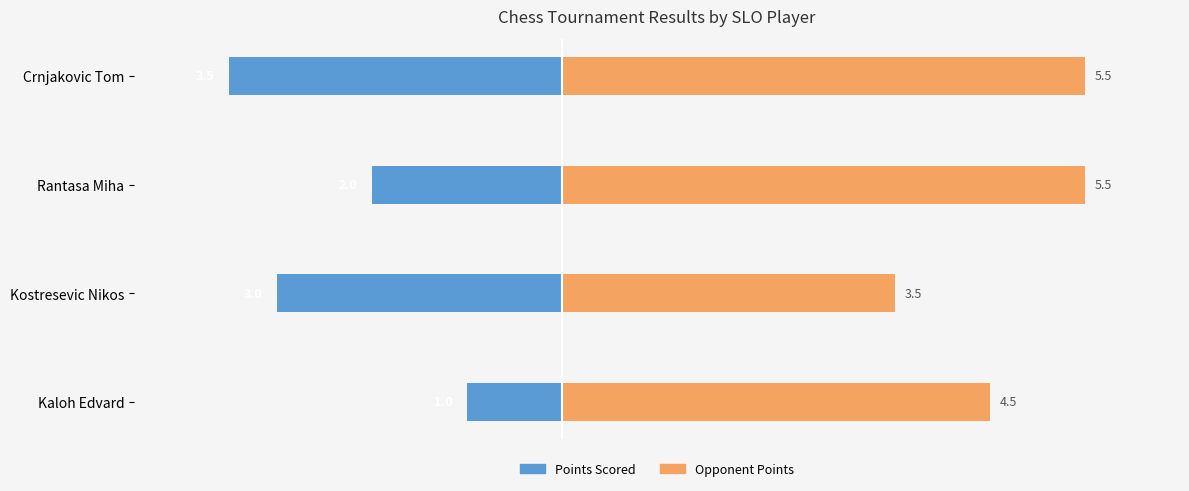

What is the value of the Opponent Points bar at the 1st from the left?

4.5